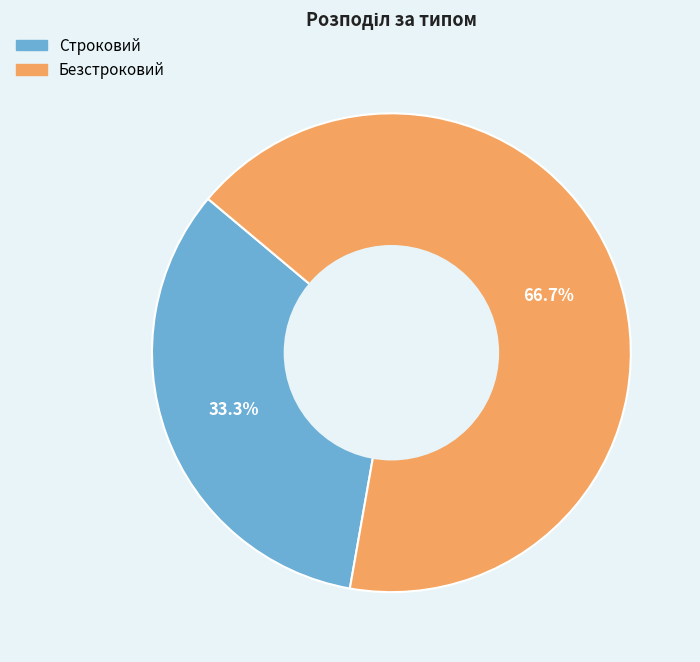

To the nearest percent, what is the difference between the largest and smallest slice percentages?

33%